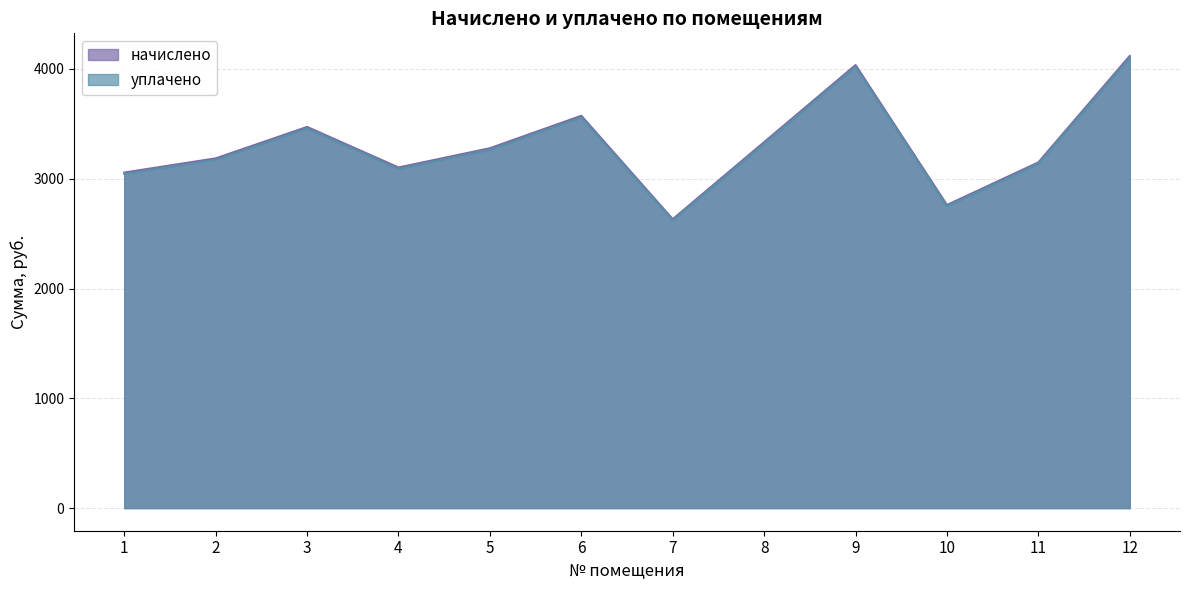

List the series in order of their peak value, highest first.

начислено, уплачено